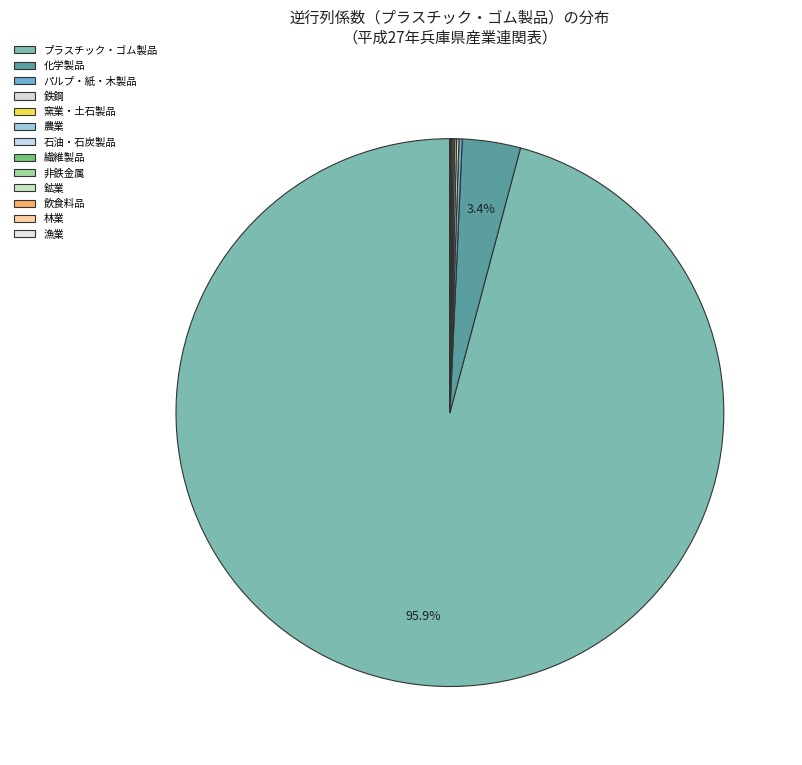

Does プラスチック・ゴム製品 account for over 50% of the chart?

Yes